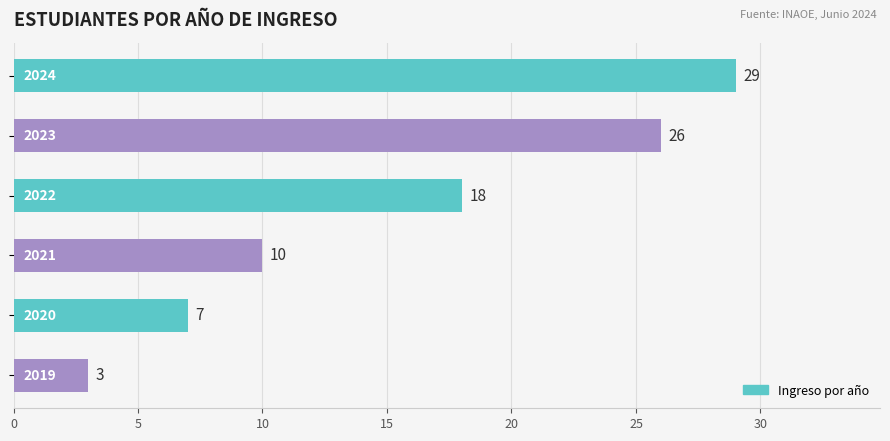

Count the number of data series in this chart.

1